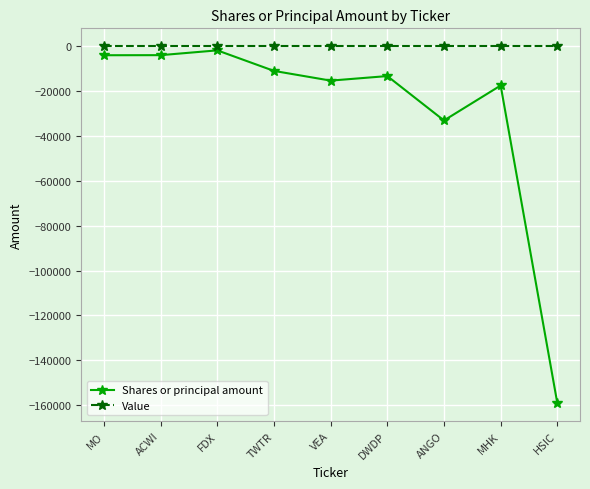

What is the minimum value shown in the chart?

-159099